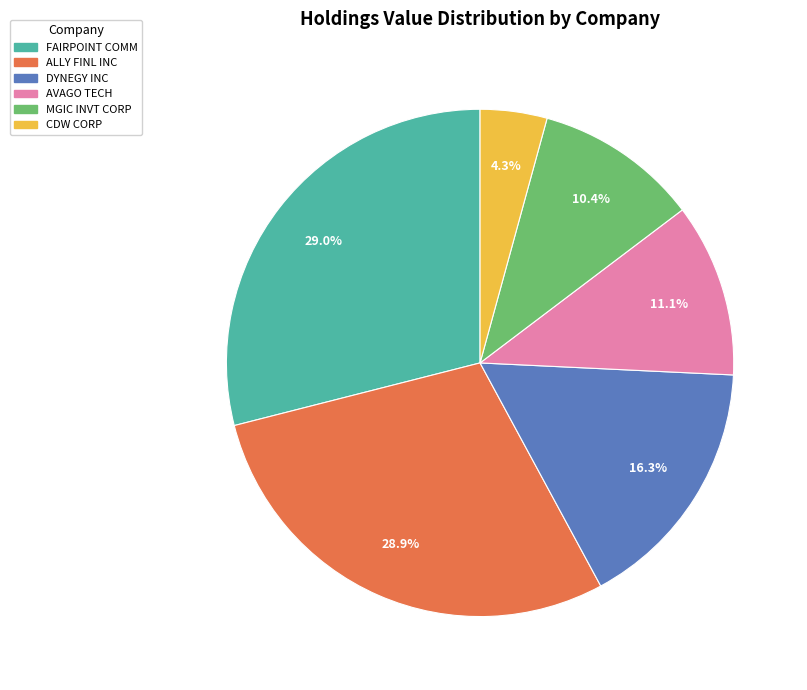

Is there any slice that represents more than half of the pie?

No